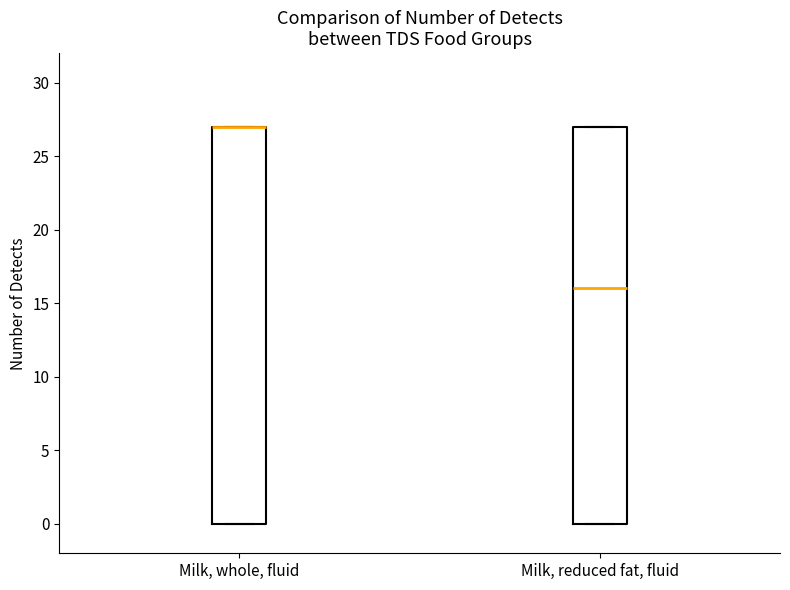

Reading left to right, transcribe this box plot: for each box, give where its median line is, the range the box spans, and where its two whiskers end, as read against the y-axis. The values are not printed on the chart, so give them approximately, as read against the axis.

Milk, whole, fluid: median 27 (drawn on the box's upper edge), box 0 to 27, whiskers 0 to 27
Milk, reduced fat, fluid: median 16, box 0 to 27, whiskers 0 to 27